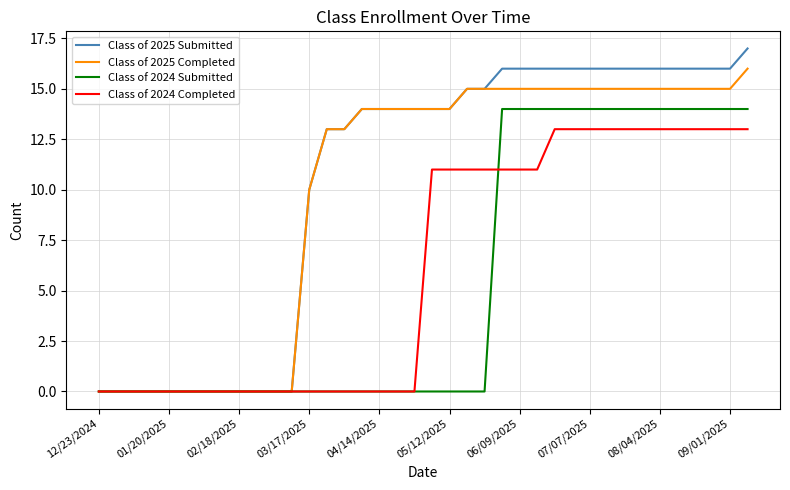

List the series in order of their peak value, highest first.

Class of 2025 Submitted, Class of 2025 Completed, Class of 2024 Submitted, Class of 2024 Completed